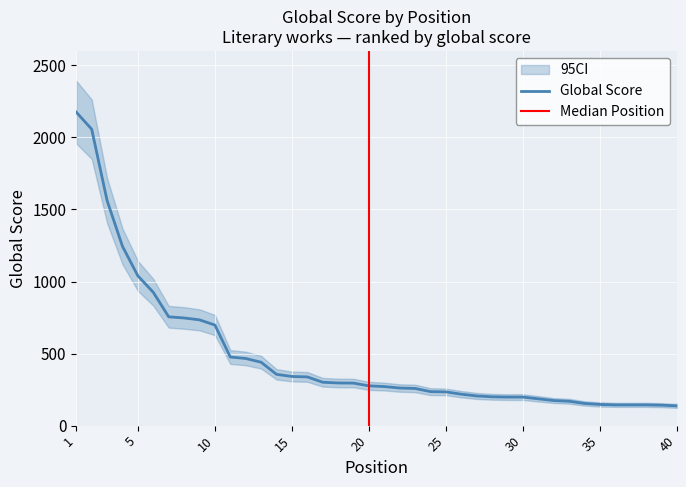

What is the lowest value of the Global Score series?

137